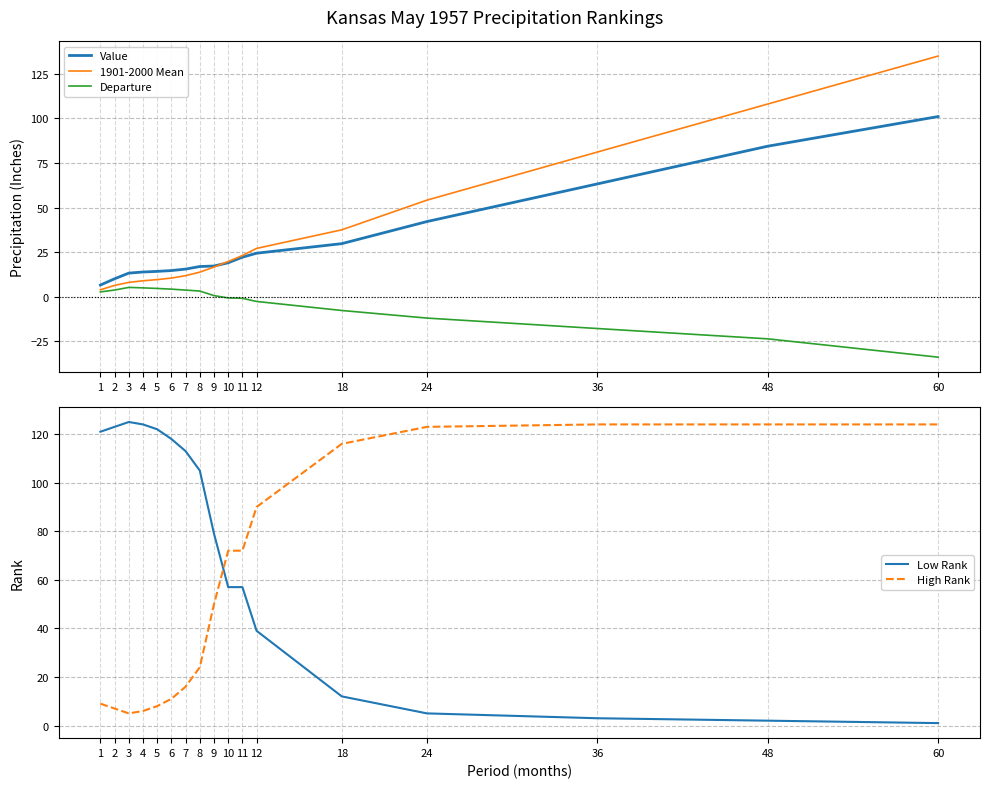

How many values in the Low Rank series are below 79?

8